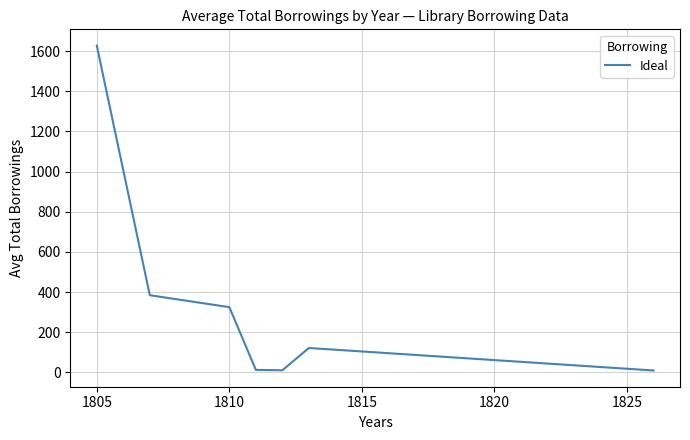

True or false: the data has more than 1 interior local peaks.

False